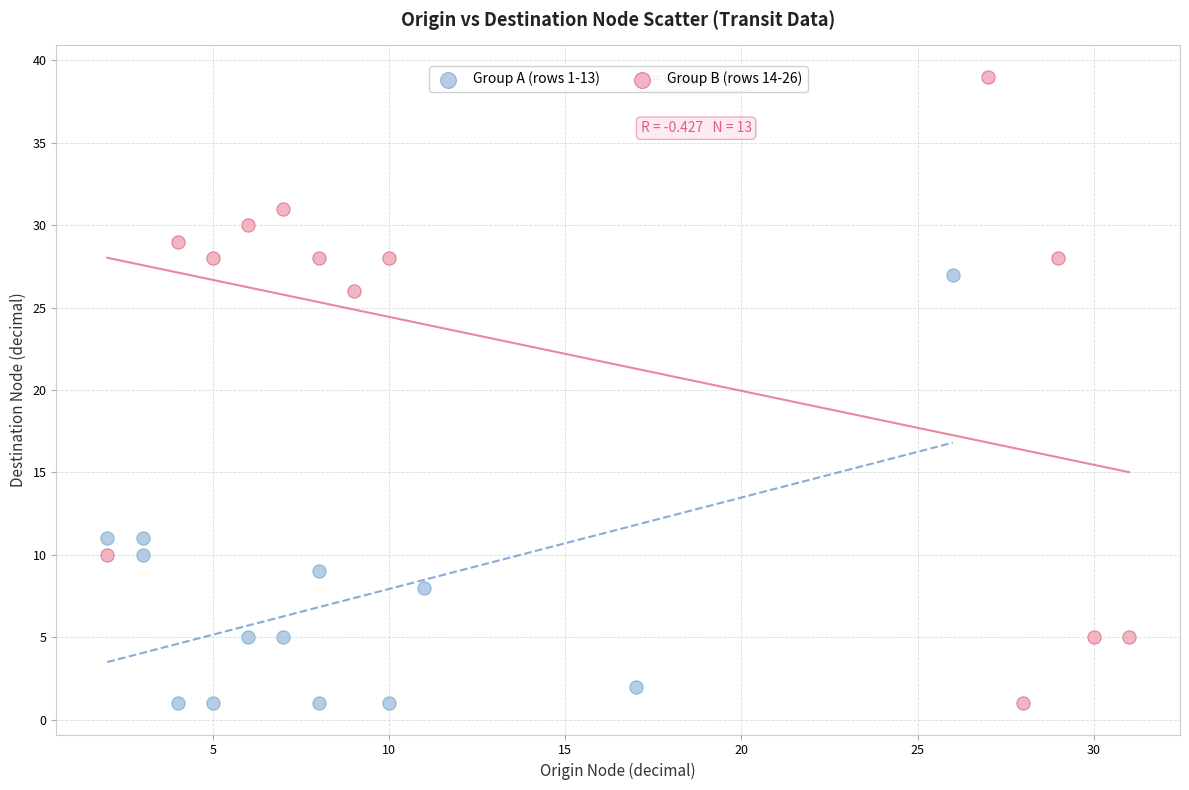

Which series has the largest Y range (max minus min)?

Group B (rows 14-26)